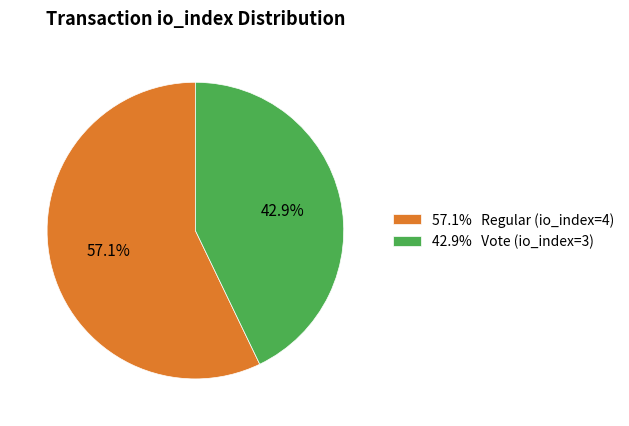

Is there any slice that represents more than half of the pie?

Yes